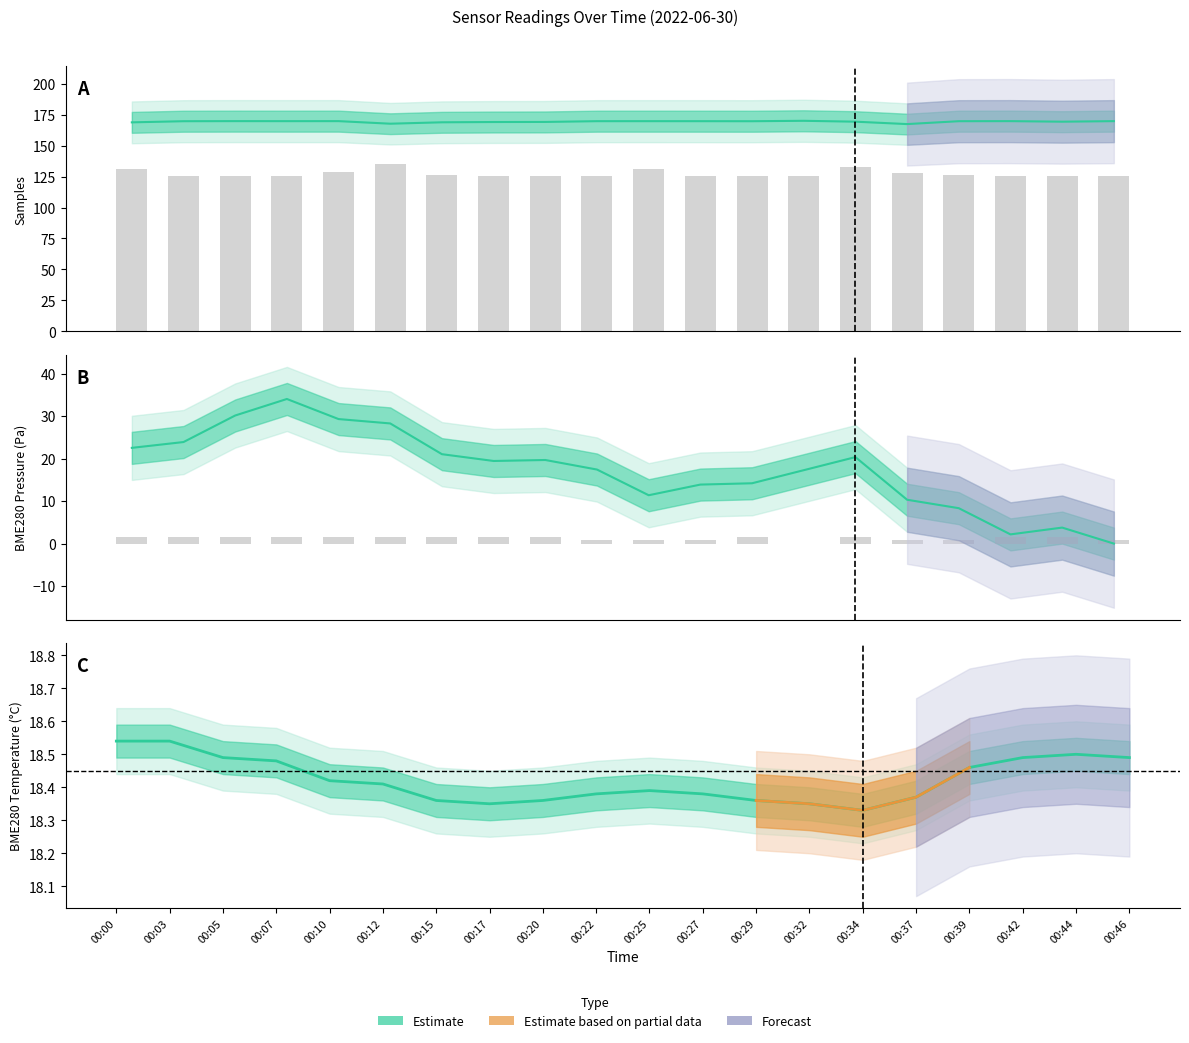

What is the value of the Max cycle (scaled) bar at the 4th from the left?

125.4